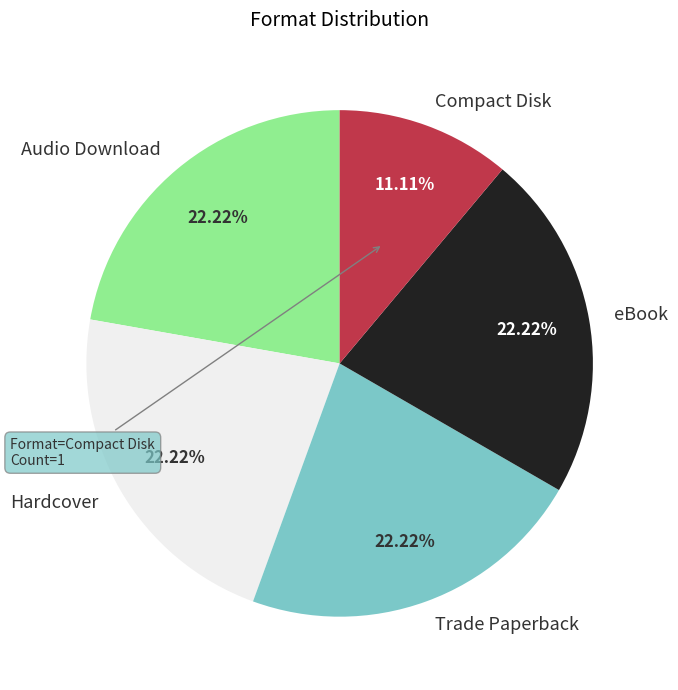

True or false: Trade Paperback accounts for 22% of the total.

True